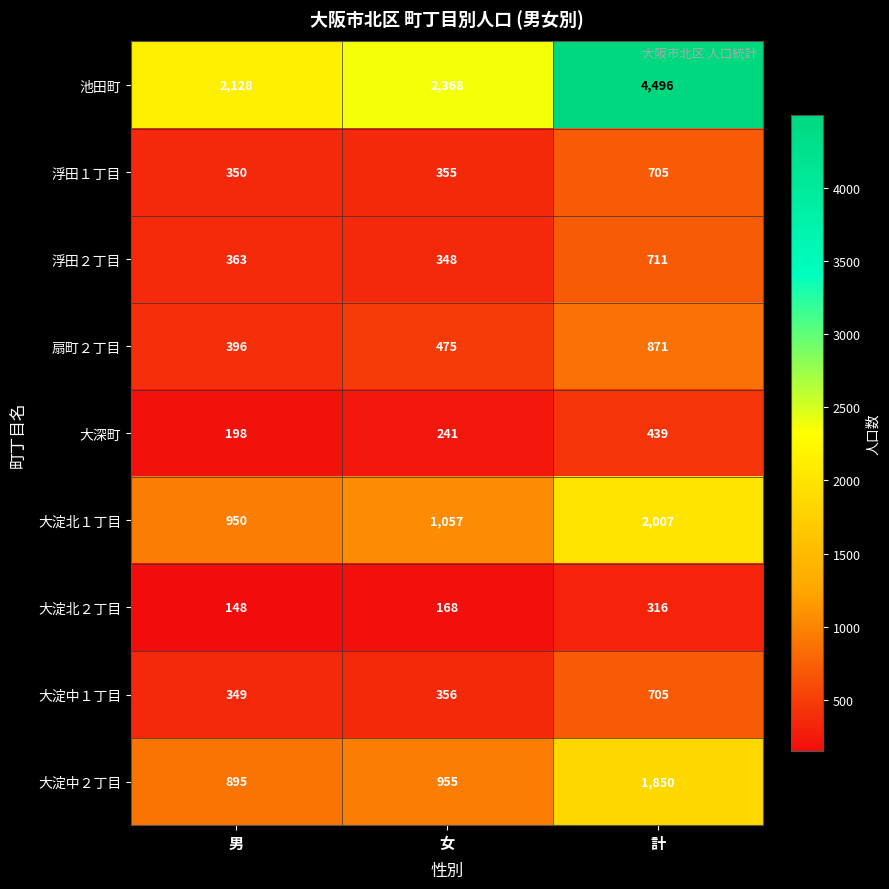

At 女, list the series in order from largest to smallest.

池田町, 大淀北１丁目, 大淀中２丁目, 扇町２丁目, 大淀中１丁目, 浮田１丁目, 浮田２丁目, 大深町, 大淀北２丁目